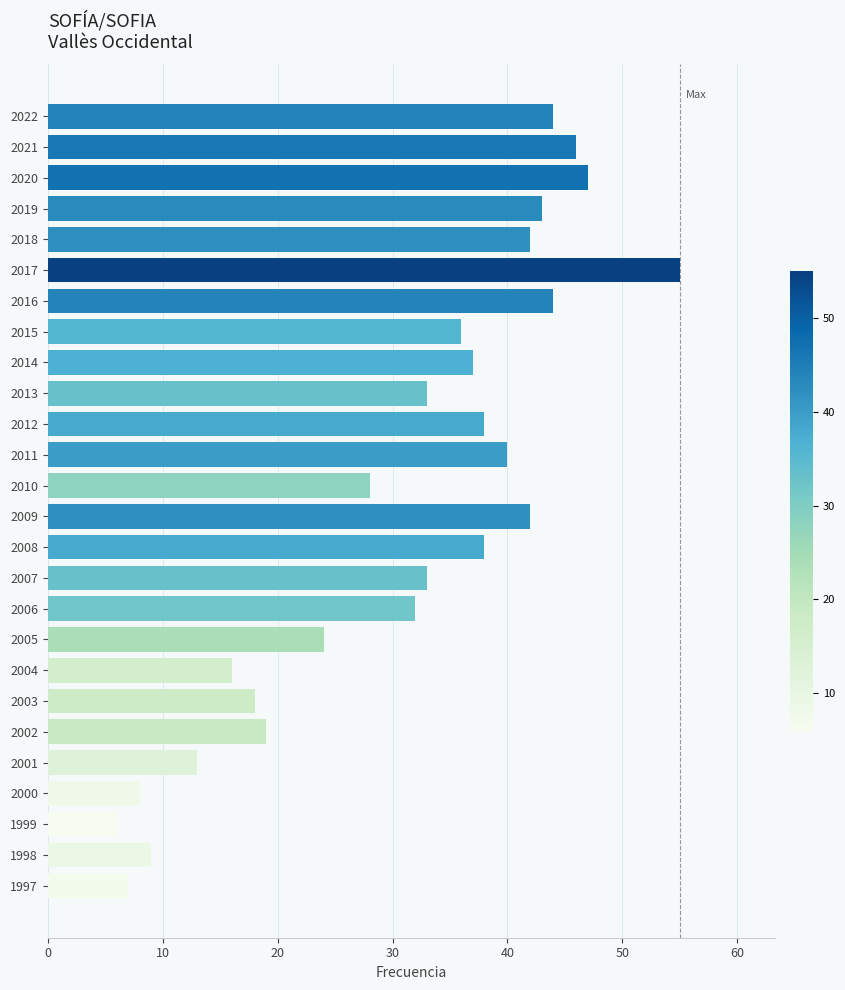

What is the difference between the maximum and second lowest values?

48